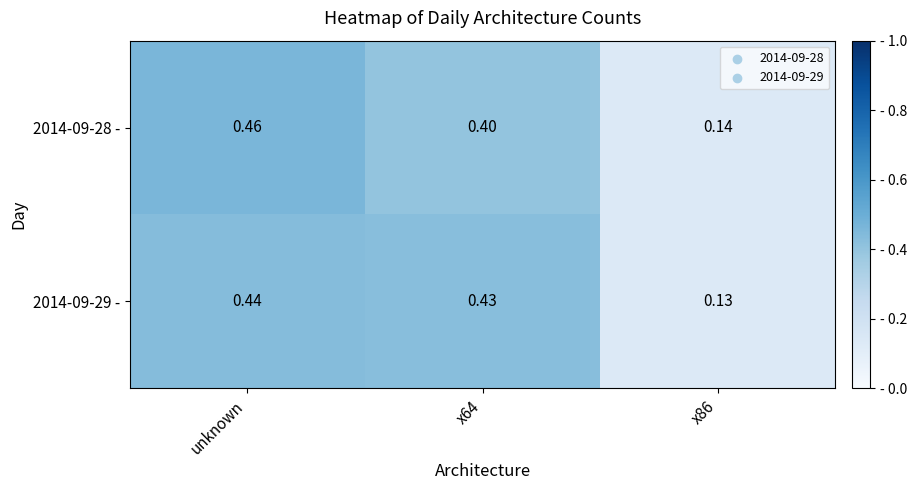

At which category is the sum across all series the highest?

unknown